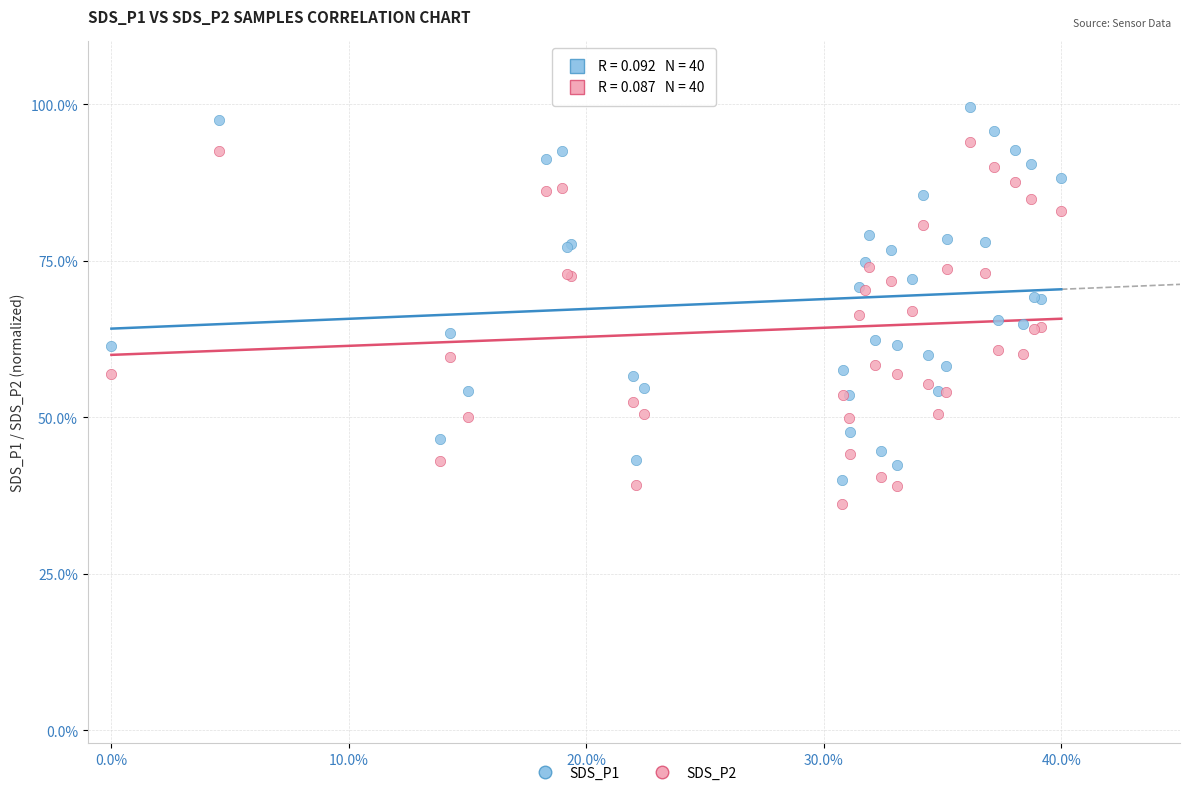

Which series has the widest spread of Y values?

SDS_P1